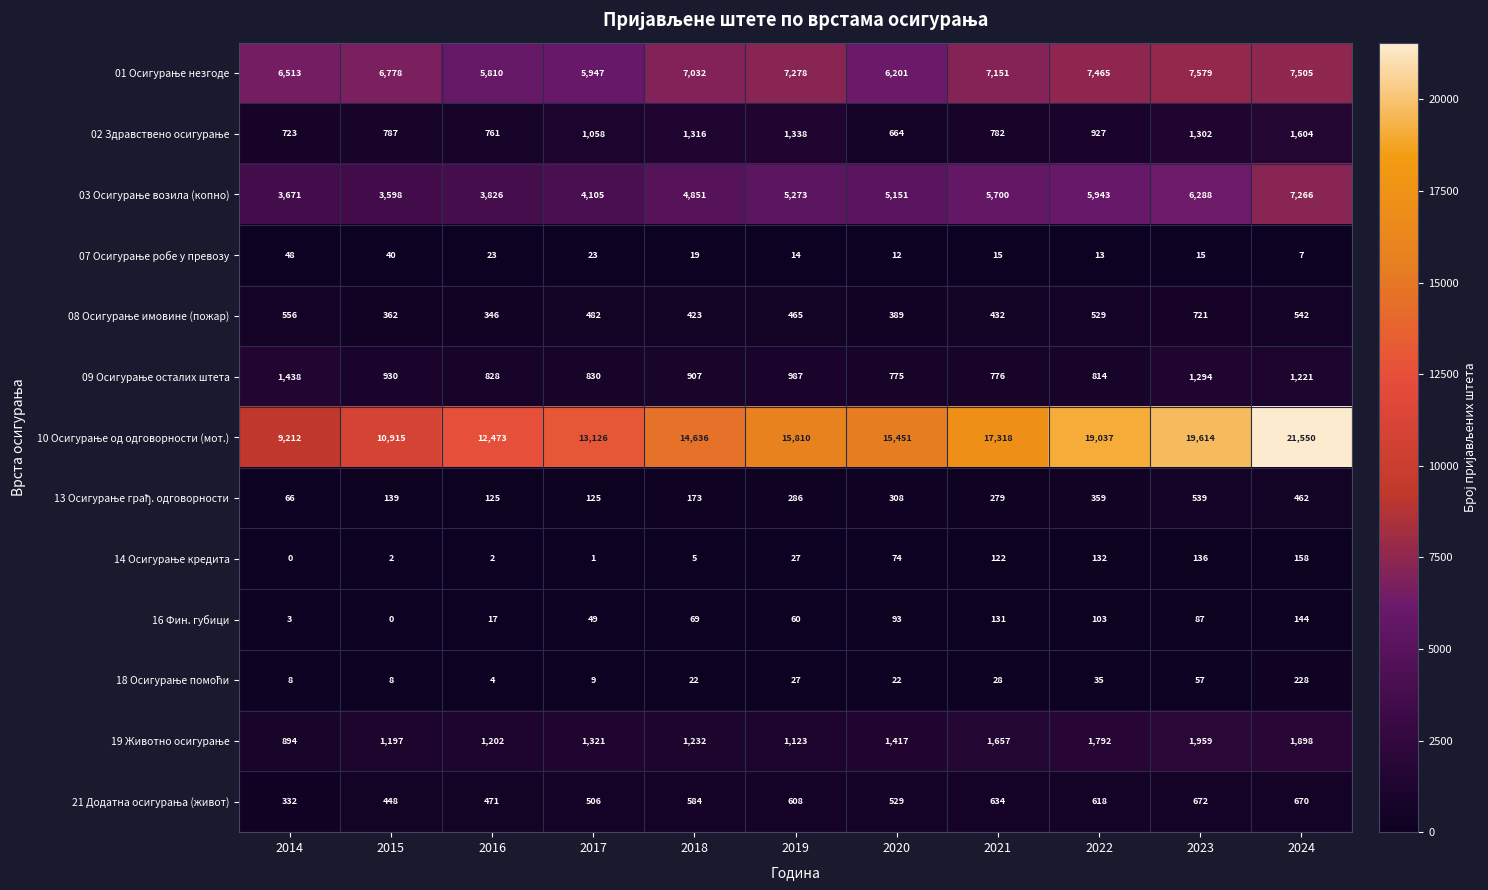

What is the difference between the highest and lowest values at 2017?

13125